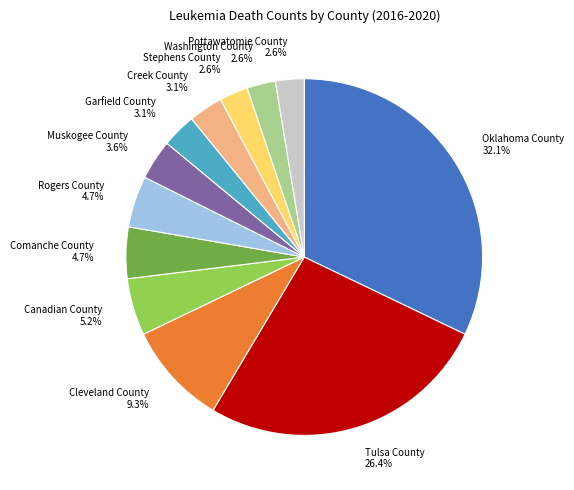

Which slice is the largest?

Oklahoma County